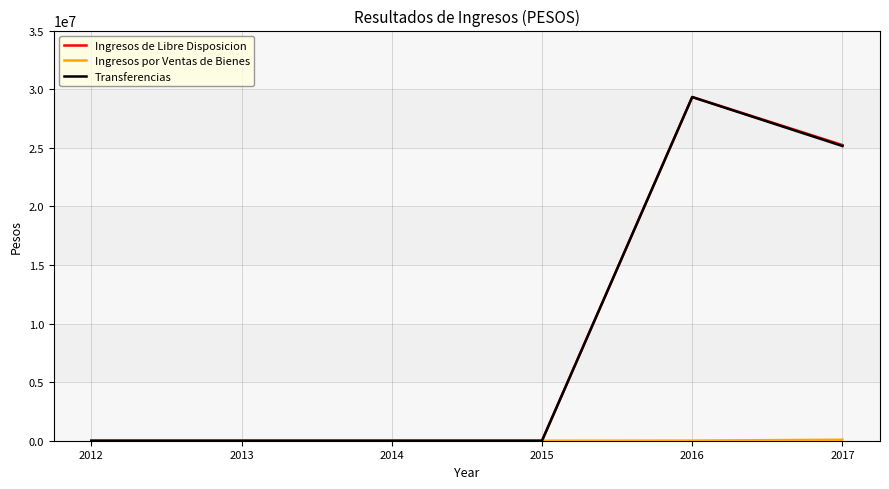

Does the chart have visible grid lines?

Yes